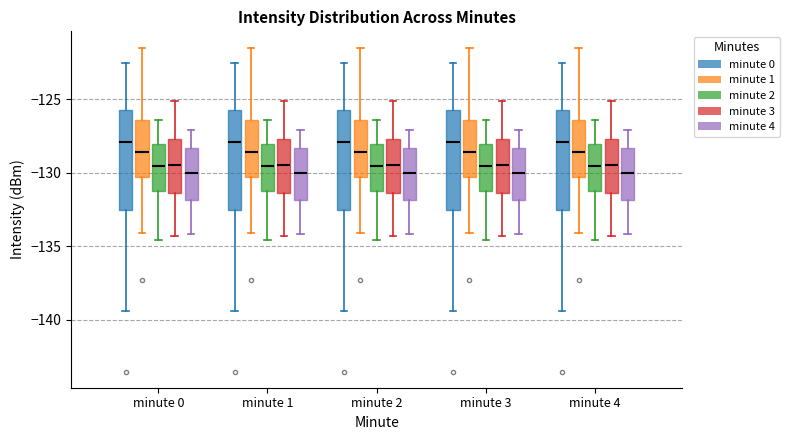

Reading left to right, read every box against the y-axis: the position of its median line, the range the box covers, and the ends of its whiskers. The values are not printed on the chart, so give them approximately, as read against the axis.

minute 0 (minute 0): median -128.0, box -132.5 to -125.5, whiskers -139.5 to -122.5
minute 0 (minute 1): median -128.5, box -130.5 to -126.5, whiskers -134.0 to -121.5
minute 0 (minute 2): median -129.5, box -131.0 to -128.0, whiskers -134.5 to -126.5
minute 0 (minute 3): median -129.5, box -131.5 to -127.5, whiskers -134.5 to -125.0
minute 0 (minute 4): median -130.0, box -132.0 to -128.5, whiskers -134.0 to -127.0
minute 1 (minute 0): median -128.0, box -132.5 to -125.5, whiskers -139.5 to -122.5
minute 1 (minute 1): median -128.5, box -130.5 to -126.5, whiskers -134.0 to -121.5
minute 1 (minute 2): median -129.5, box -131.0 to -128.0, whiskers -134.5 to -126.5
minute 1 (minute 3): median -129.5, box -131.5 to -127.5, whiskers -134.5 to -125.0
minute 1 (minute 4): median -130.0, box -132.0 to -128.5, whiskers -134.0 to -127.0
minute 2 (minute 0): median -128.0, box -132.5 to -125.5, whiskers -139.5 to -122.5
minute 2 (minute 1): median -128.5, box -130.5 to -126.5, whiskers -134.0 to -121.5
minute 2 (minute 2): median -129.5, box -131.0 to -128.0, whiskers -134.5 to -126.5
minute 2 (minute 3): median -129.5, box -131.5 to -127.5, whiskers -134.5 to -125.0
minute 2 (minute 4): median -130.0, box -132.0 to -128.5, whiskers -134.0 to -127.0
minute 3 (minute 0): median -128.0, box -132.5 to -125.5, whiskers -139.5 to -122.5
minute 3 (minute 1): median -128.5, box -130.5 to -126.5, whiskers -134.0 to -121.5
minute 3 (minute 2): median -129.5, box -131.0 to -128.0, whiskers -134.5 to -126.5
minute 3 (minute 3): median -129.5, box -131.5 to -127.5, whiskers -134.5 to -125.0
minute 3 (minute 4): median -130.0, box -132.0 to -128.5, whiskers -134.0 to -127.0
minute 4 (minute 0): median -128.0, box -132.5 to -125.5, whiskers -139.5 to -122.5
minute 4 (minute 1): median -128.5, box -130.5 to -126.5, whiskers -134.0 to -121.5
minute 4 (minute 2): median -129.5, box -131.0 to -128.0, whiskers -134.5 to -126.5
minute 4 (minute 3): median -129.5, box -131.5 to -127.5, whiskers -134.5 to -125.0
minute 4 (minute 4): median -130.0, box -132.0 to -128.5, whiskers -134.0 to -127.0